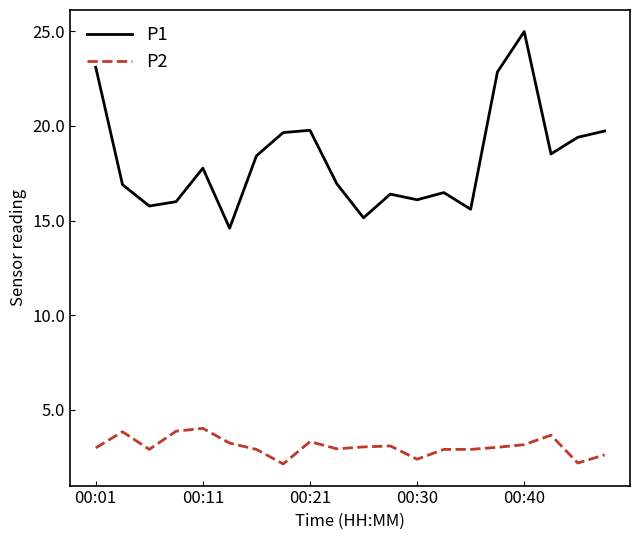

Which series has the largest range (max minus min)?

P1